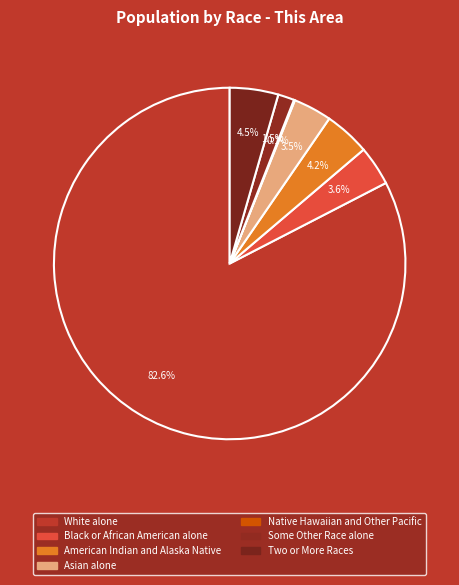

Which has a higher value, American Indian and Alaska Native or Some Other Race alone?

American Indian and Alaska Native